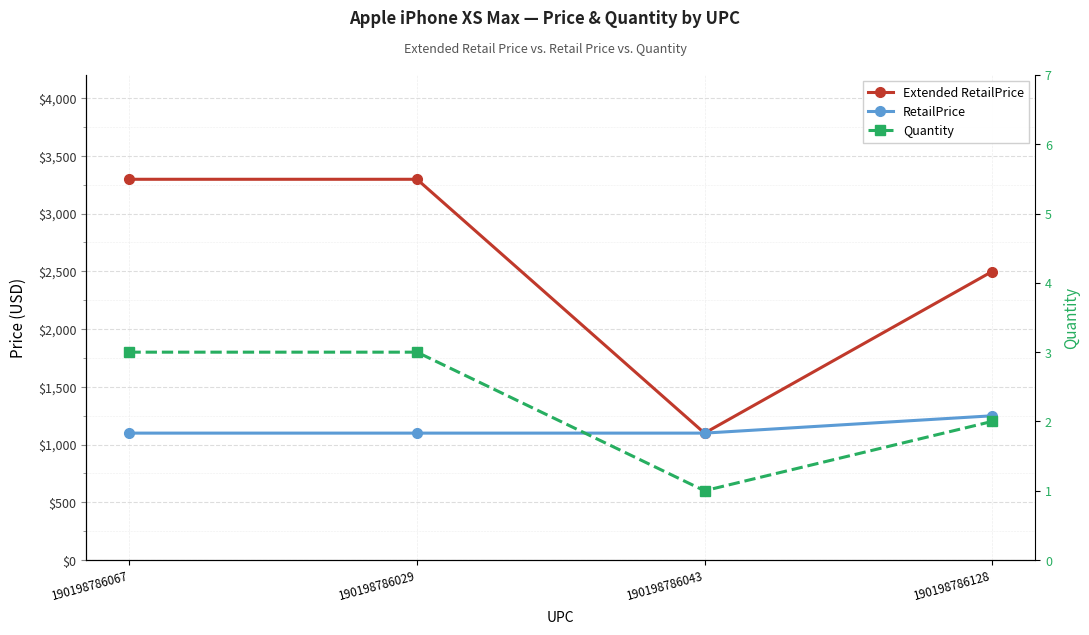

Which series has the largest total across all categories?

Extended RetailPrice